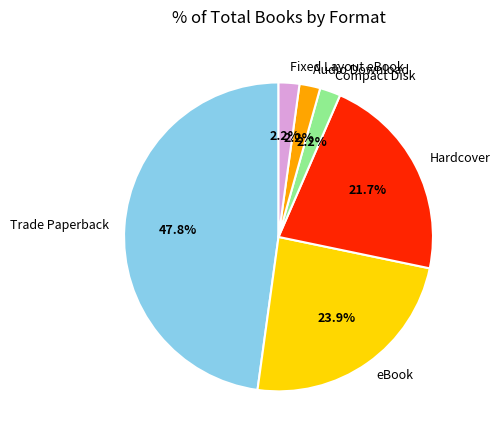

Which slice is the largest?

Trade Paperback